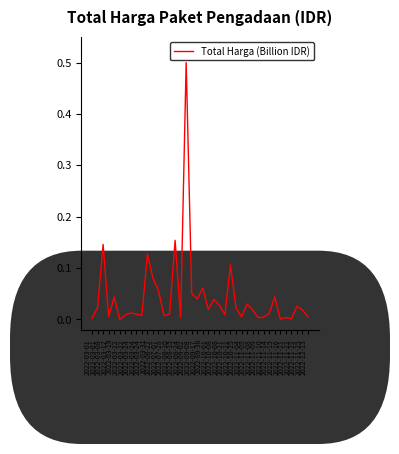

How many points are higher than both their immediate neighbors (excluding endpoints)?

13